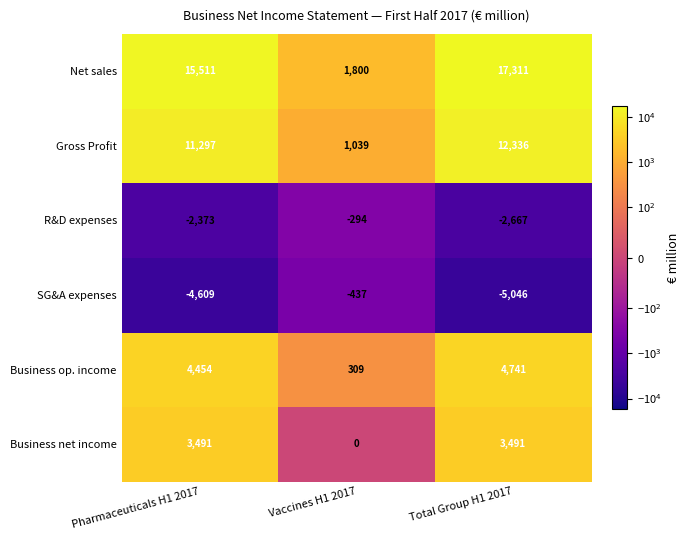

What is the spread (max minus min) of values at Pharmaceuticals H1 2017?

20120